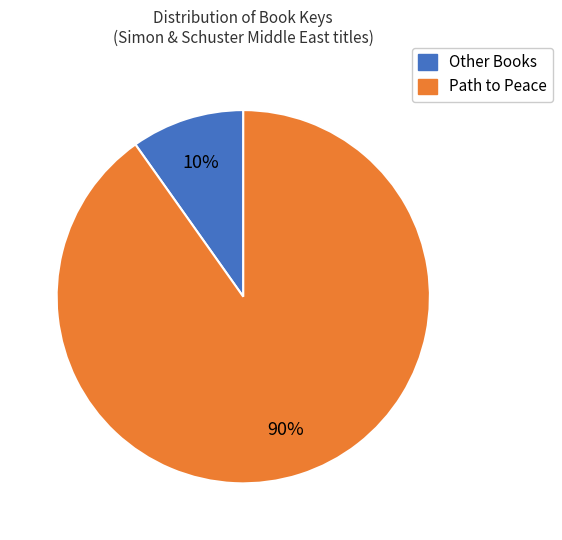

To the nearest percent, what is the difference between the largest and smallest slice percentages?

80%